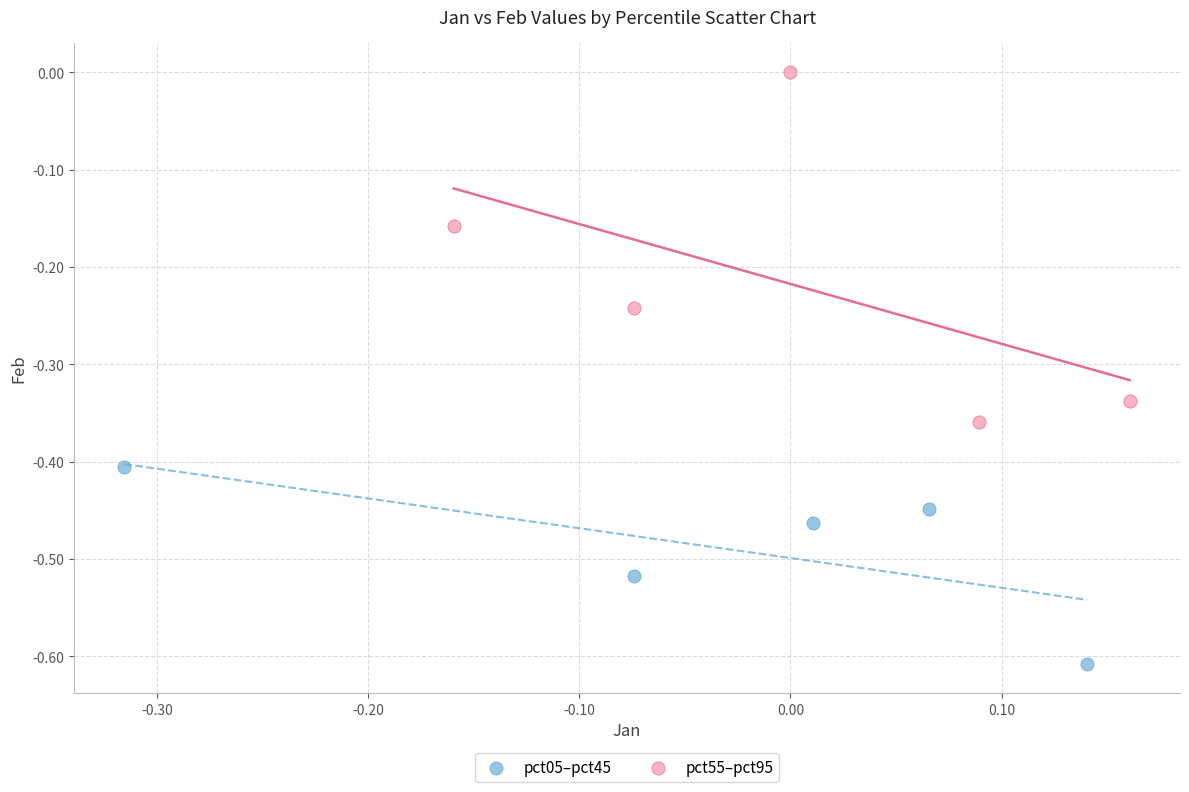

Which series has the largest Y range (max minus min)?

pct55–pct95